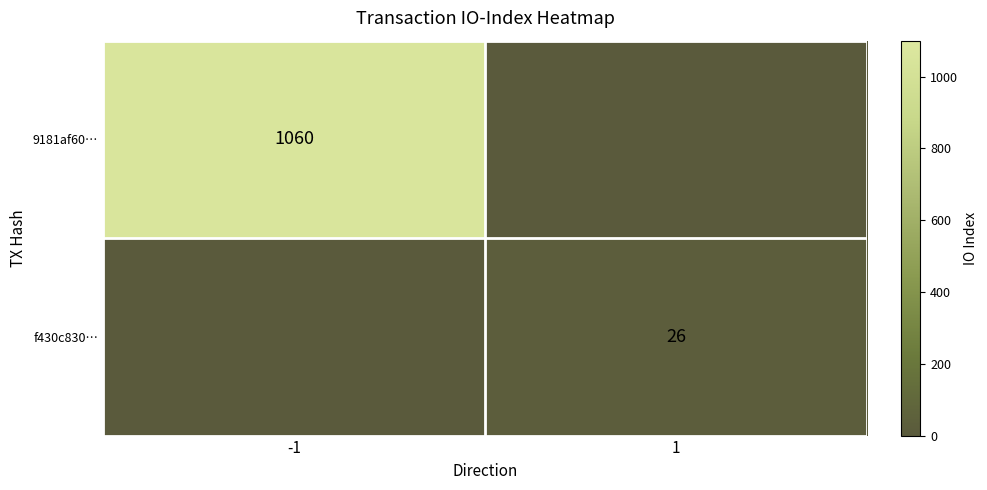

The 9181af60… series shows 347 at -1. True or false?

False